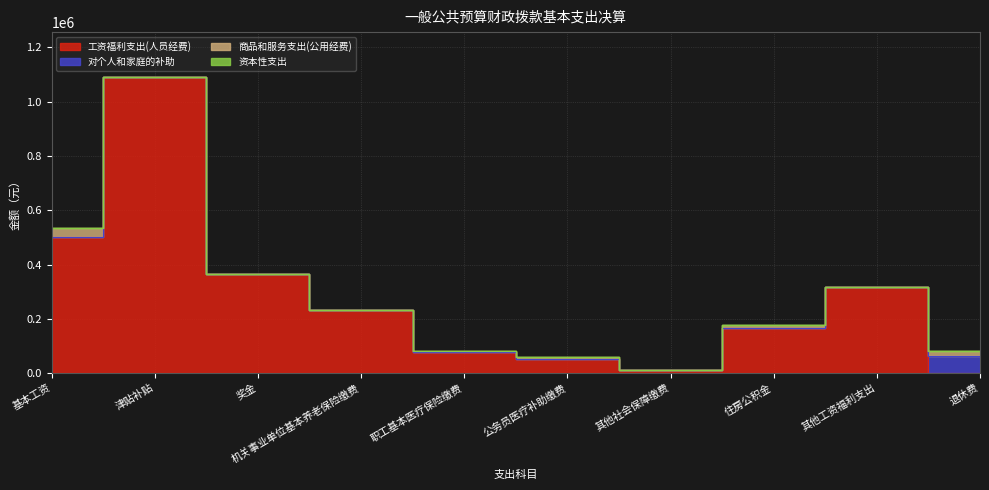

What is the sum of all 工资福利支出(人员经费) values?

2820237.1